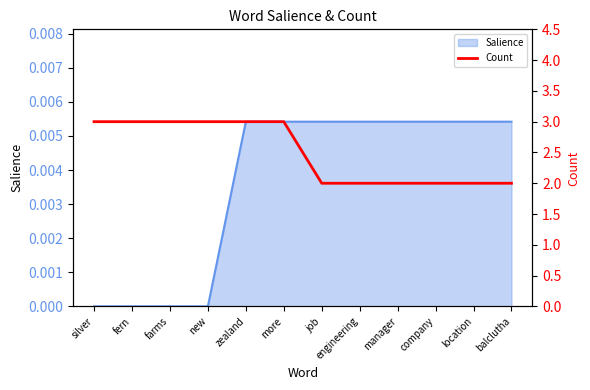

True or false: the data shows 1 at job.

False